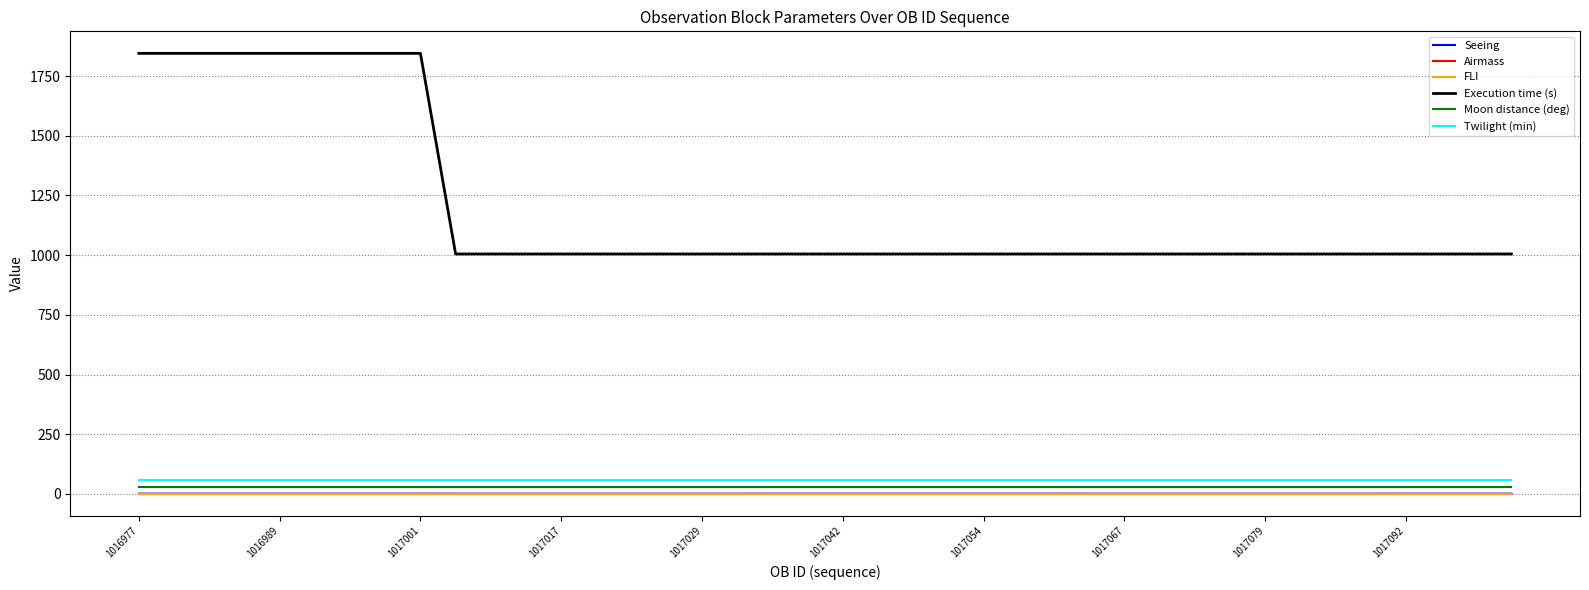

What is the maximum value for Execution time (s)?

1845.0